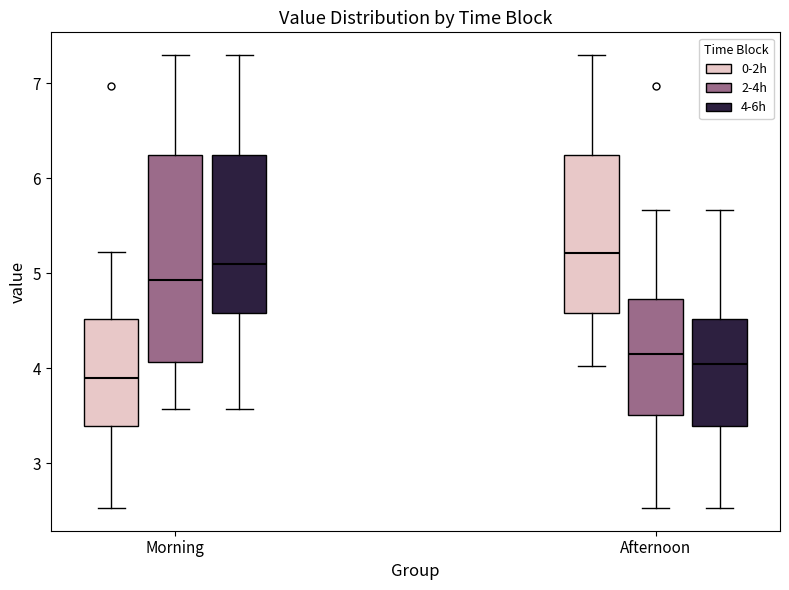

Reading left to right, read every box against the y-axis: the position of its median line, the range the box covers, and the ends of its whiskers. The values are not printed on the chart, so give them approximately, as read against the axis.

Morning (0-2h): median 3.9, box 3.4 to 4.5, whiskers 2.5 to 5.2
Morning (2-4h): median 4.9, box 4.1 to 6.2, whiskers 3.6 to 7.3
Morning (4-6h): median 5.1, box 4.6 to 6.2, whiskers 3.6 to 7.3
Afternoon (0-2h): median 5.2, box 4.6 to 6.2, whiskers 4.0 to 7.3
Afternoon (2-4h): median 4.2, box 3.5 to 4.7, whiskers 2.5 to 5.7
Afternoon (4-6h): median 4.1, box 3.4 to 4.5, whiskers 2.5 to 5.7